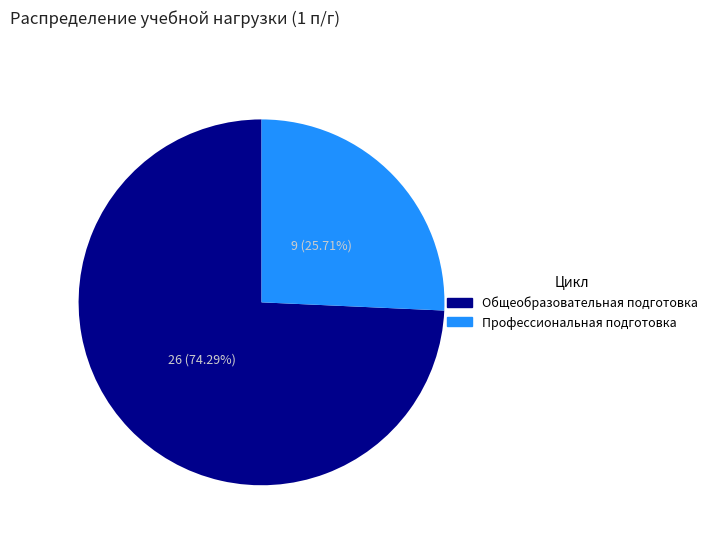

How many slices are in this pie chart?

2